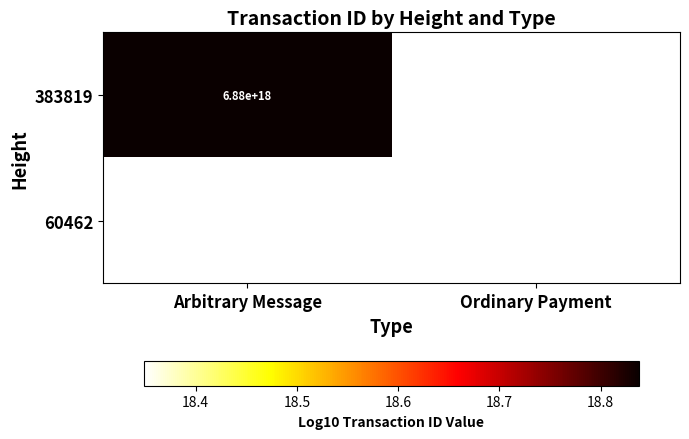

What is the smallest value displayed?

18.3